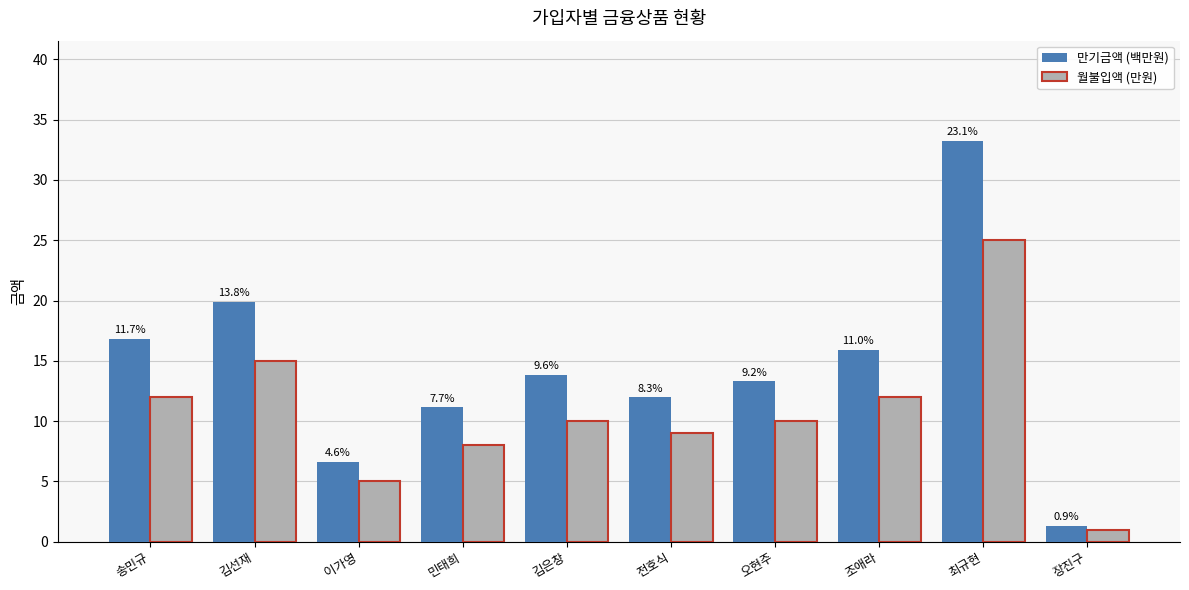

How many groups of bars are there?

10